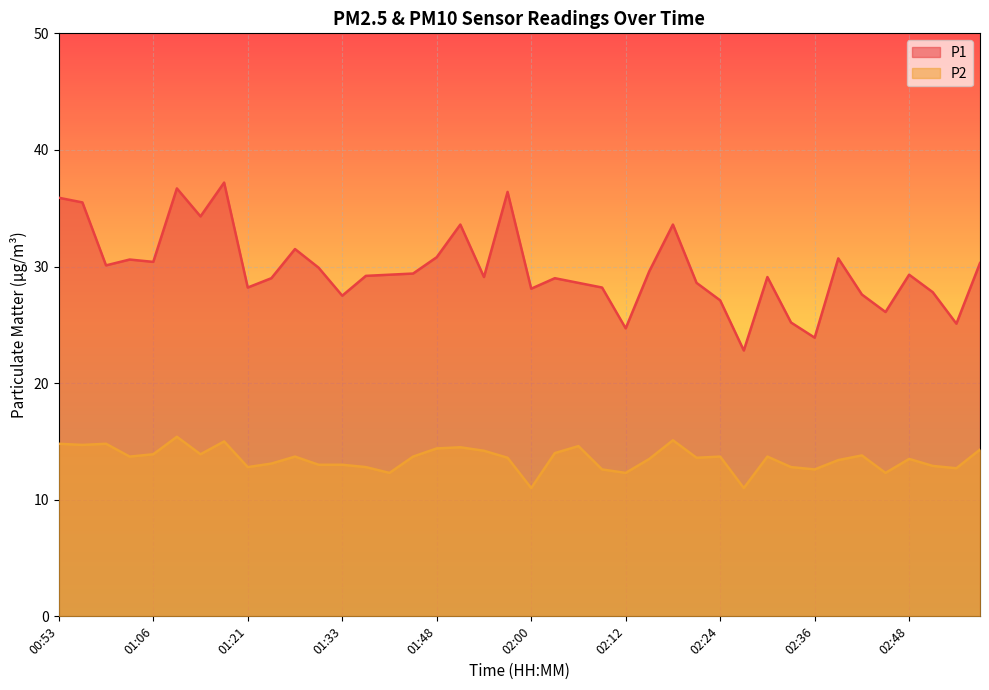

True or false: P2 and P1 cross at least once.

False